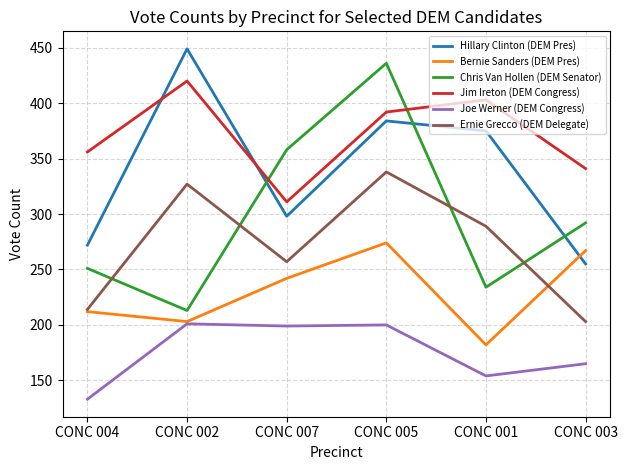

True or false: Ernie Grecco (DEM Delegate) and Hillary Clinton (DEM Pres) cross at least once.

False